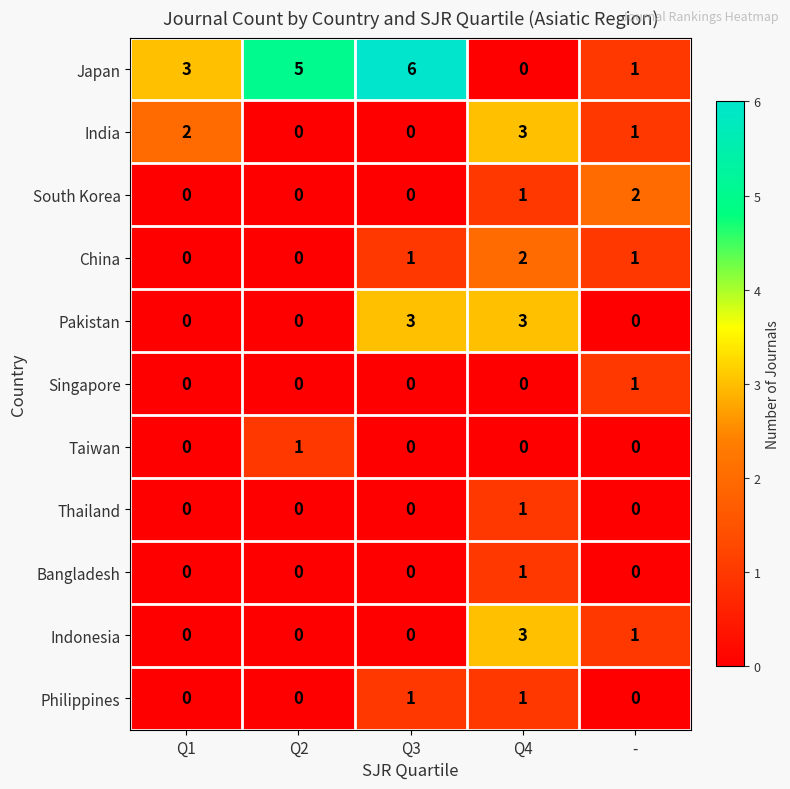

What is the sum of all China values?

4